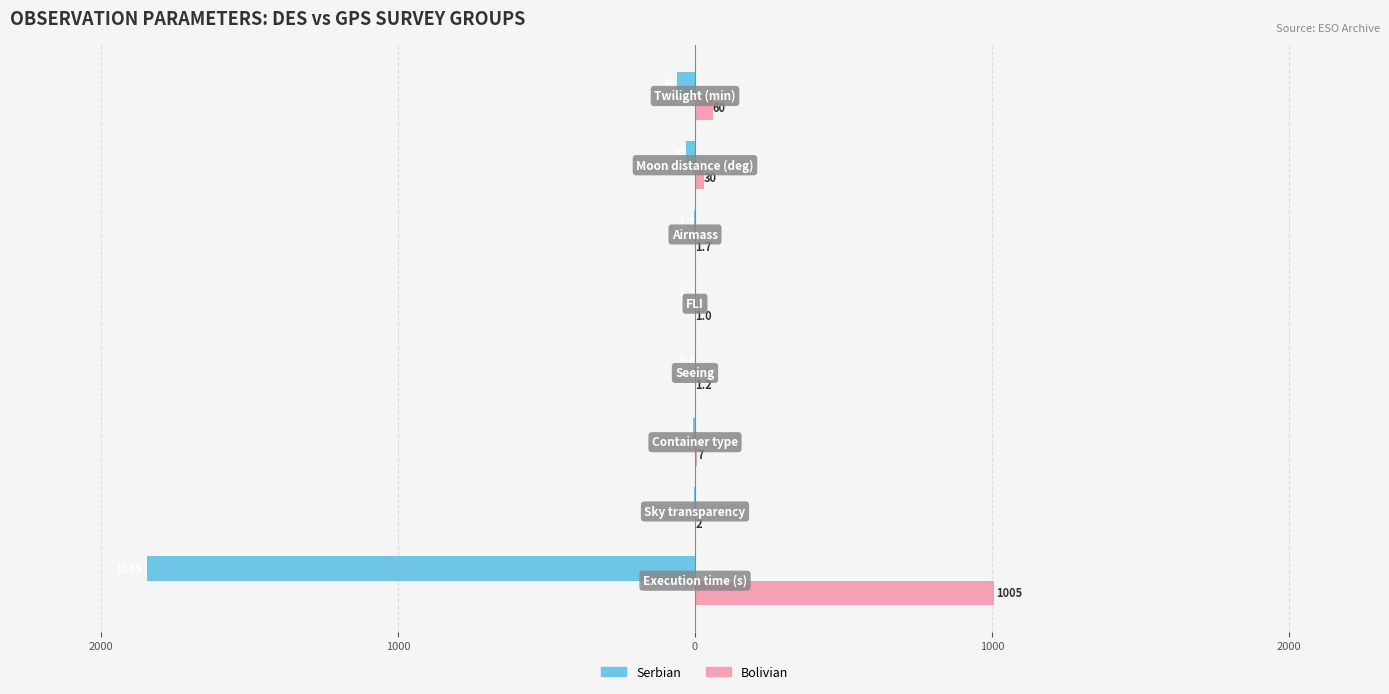

What are all the series names shown in the legend?

Serbian, Bolivian